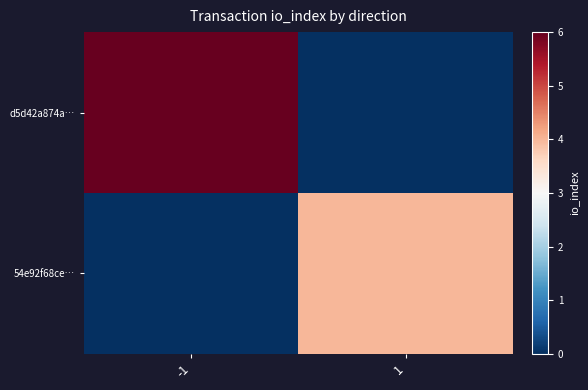

Between -1 and 1, which series saw the biggest shift?

d5d42a874a…